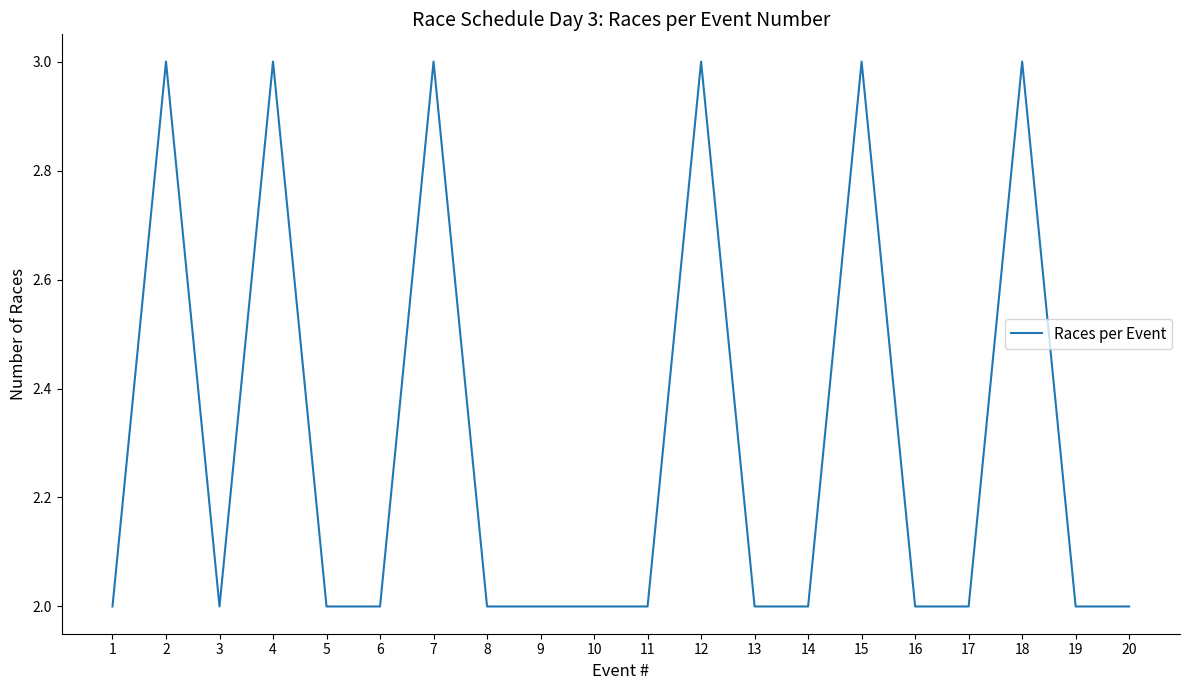

Reading right to left, what are all the values shown in this chart?

2	2	3	2	2	3	2	2	3	2	2	2	2	3	2	2	3	2	3	2